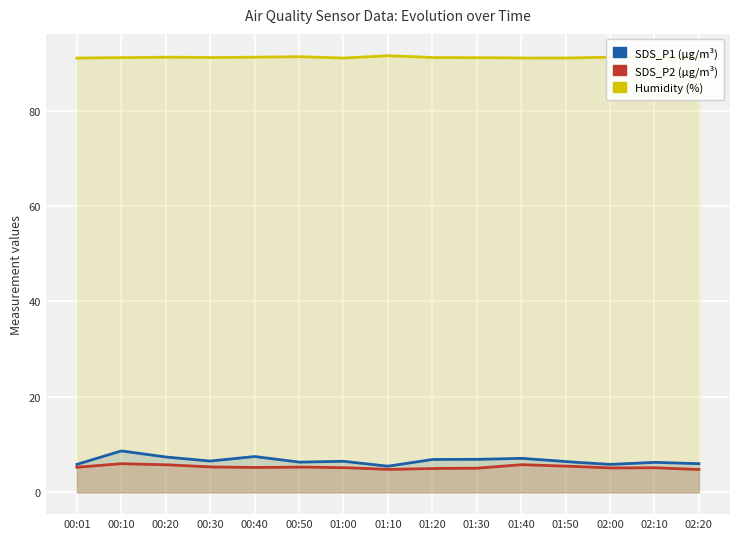

Reading left to right, extract all data points from this chart.

SDS_P1: 5.8	8.7	7.4	6.5	7.5	6.3	6.5	5.5	6.9	6.9	7.1	6.4	5.8	6.3	6.0
SDS_P2: 5.2	6.0	5.8	5.3	5.2	5.3	5.2	4.8	5.0	5.0	5.8	5.5	5.1	5.2	4.8
Humidity: 91.0	91.1	91.2	91.1	91.2	91.3	91.0	91.5	91.1	91.1	91.0	91.0	91.2	91.2	91.1